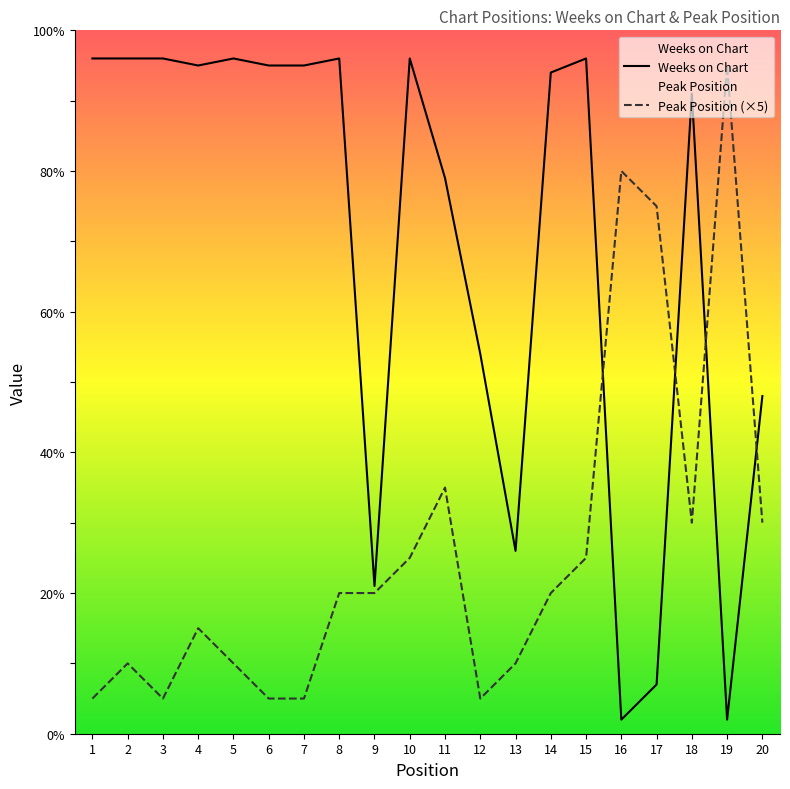

Rank the series by their average value, from highest to lowest.

Weeks on Chart, Peak Position (×5)